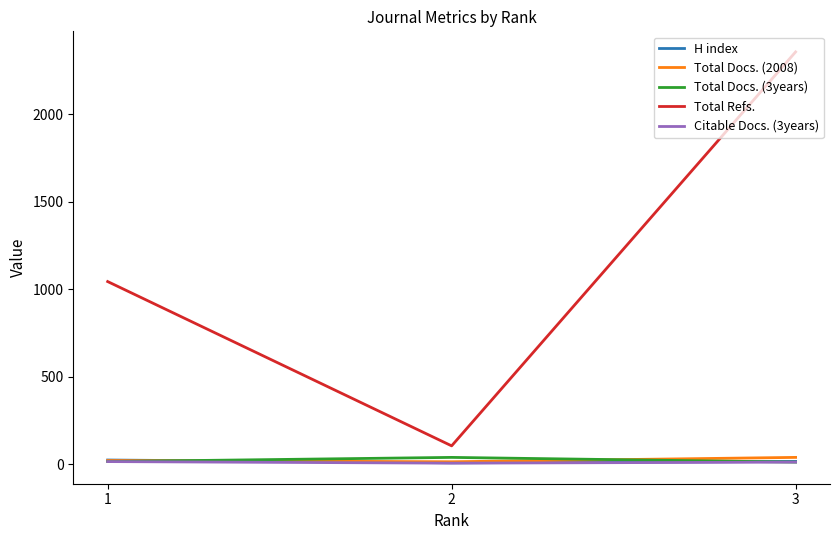

What is the sum of the Total Docs. (2008) values at 3 and 2?

51